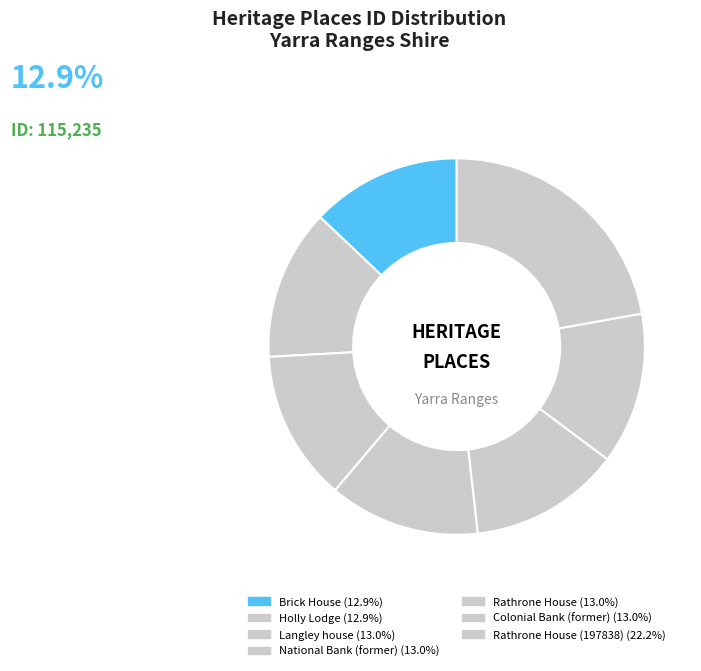

How many segments does this pie chart have?

7